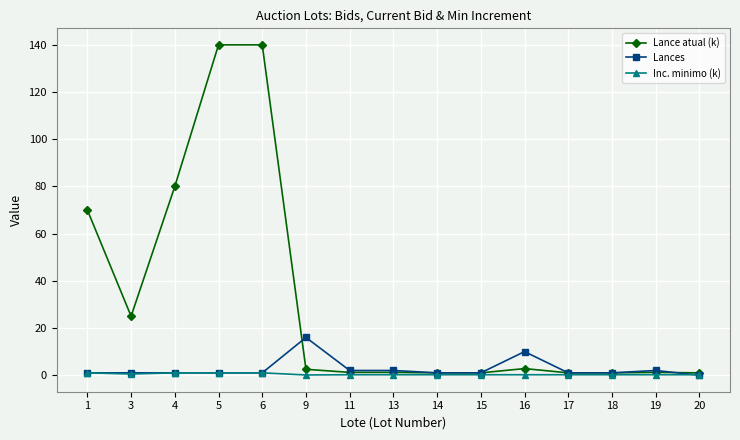

What is the greatest value displayed?

140.0